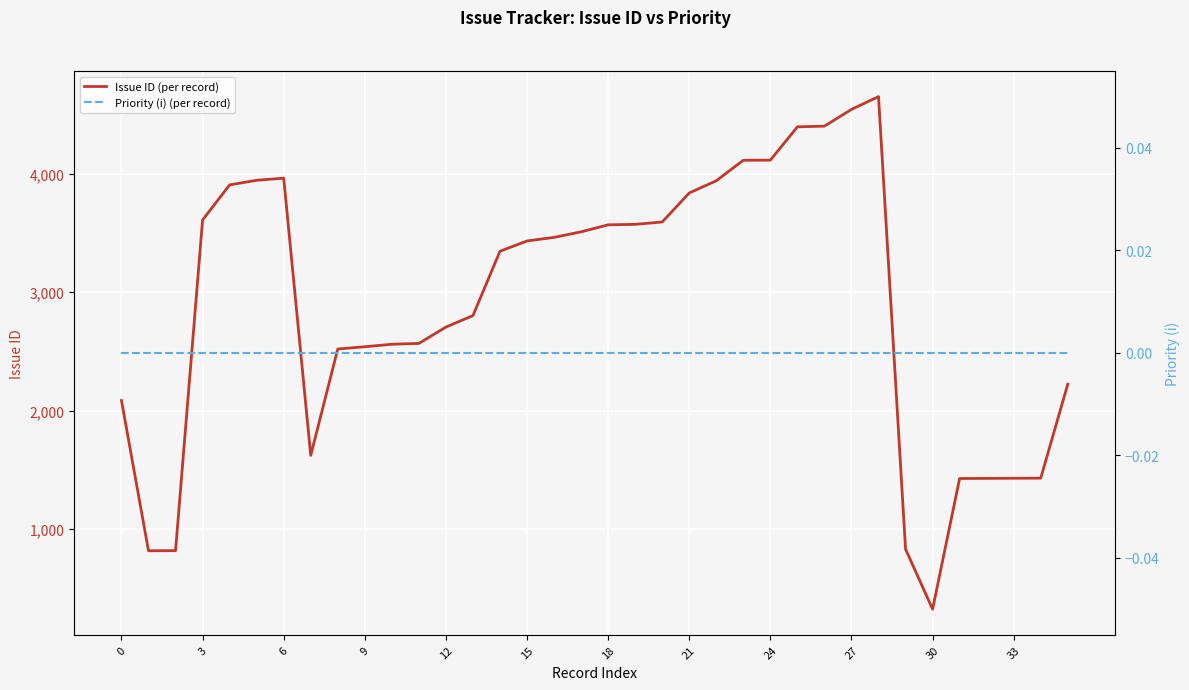

Count the number of categories in the chart.

36